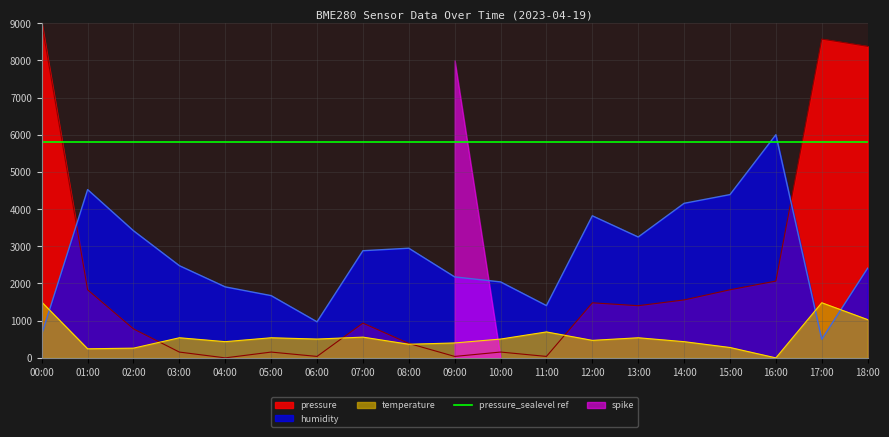

True or false: temperature and humidity cross at least once.

True